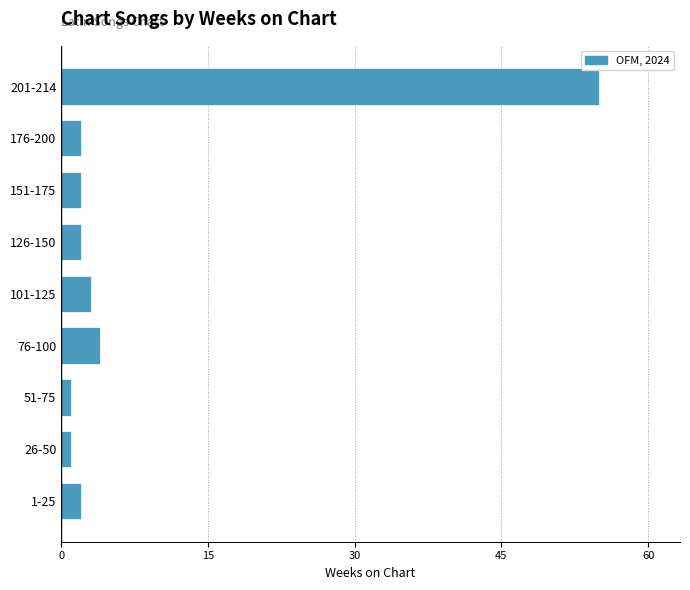

Reading bottom to top, extract all data points from this chart.

2	1	1	4	3	2	2	2	55